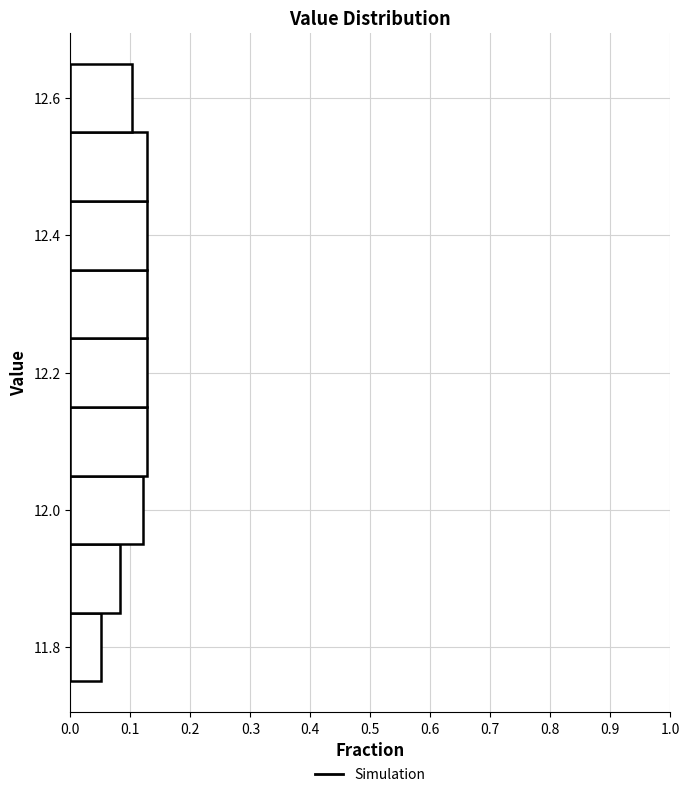

How long is the bar that spans 12.45 to 12.55 on the y-axis? Neither the bar edges nor the lengths are printed on the chart, so give them approximately, as read against the axes.

0.13